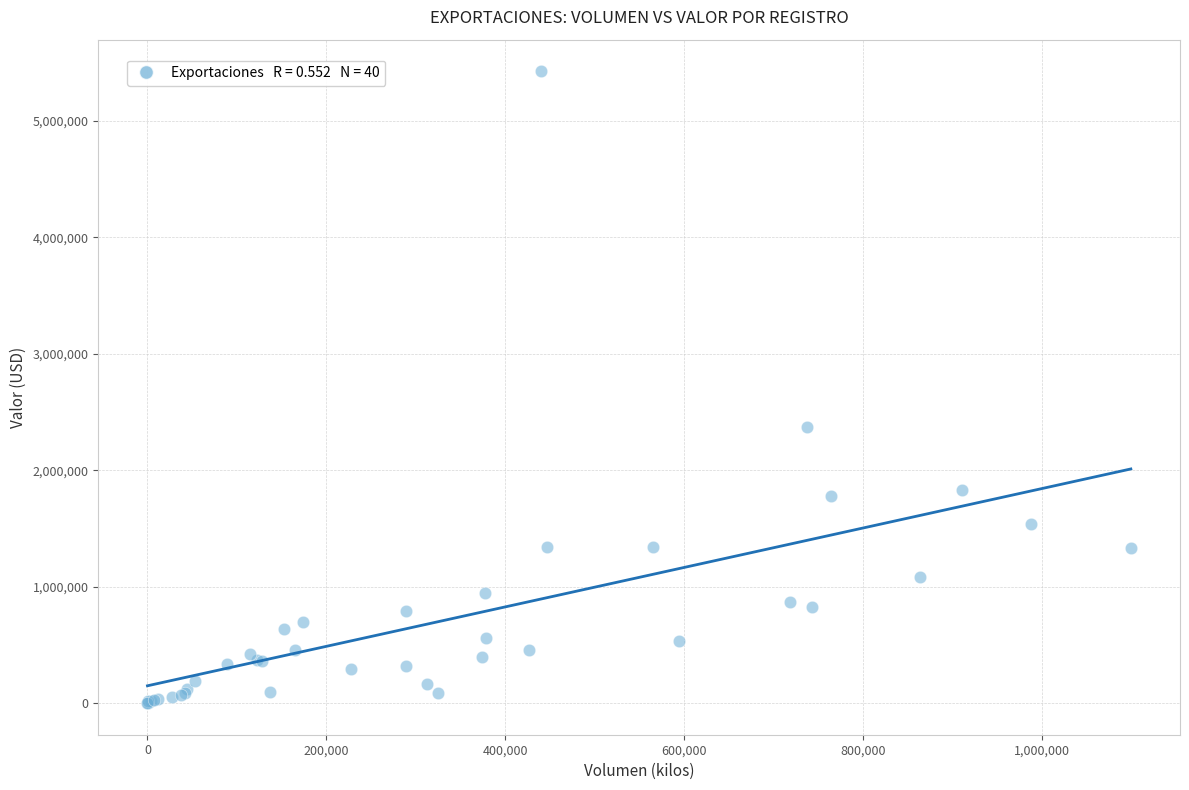

What Y value in the scatter plot is closest to 2713824?

2373007.7